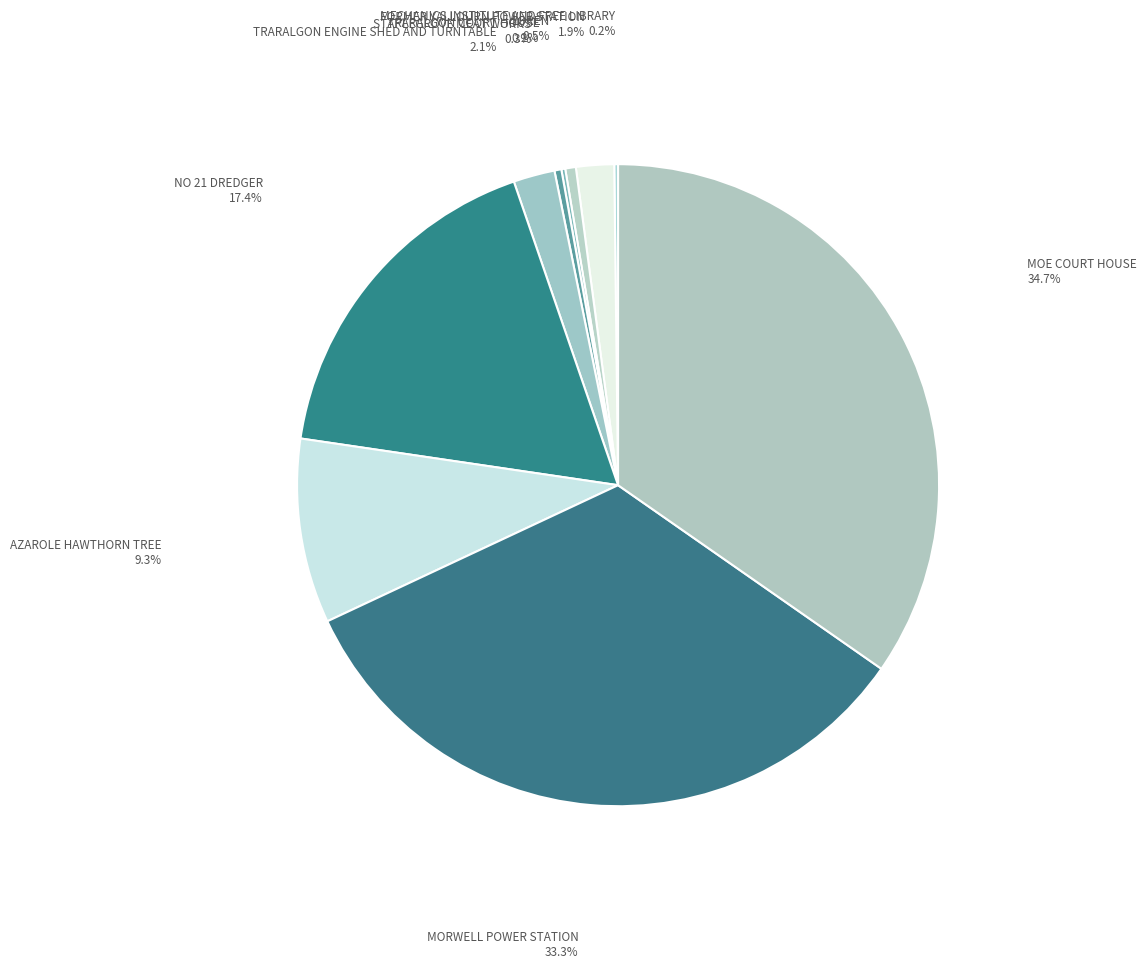

To the nearest percent, what portion does MOE COURT HOUSE represent?

35%